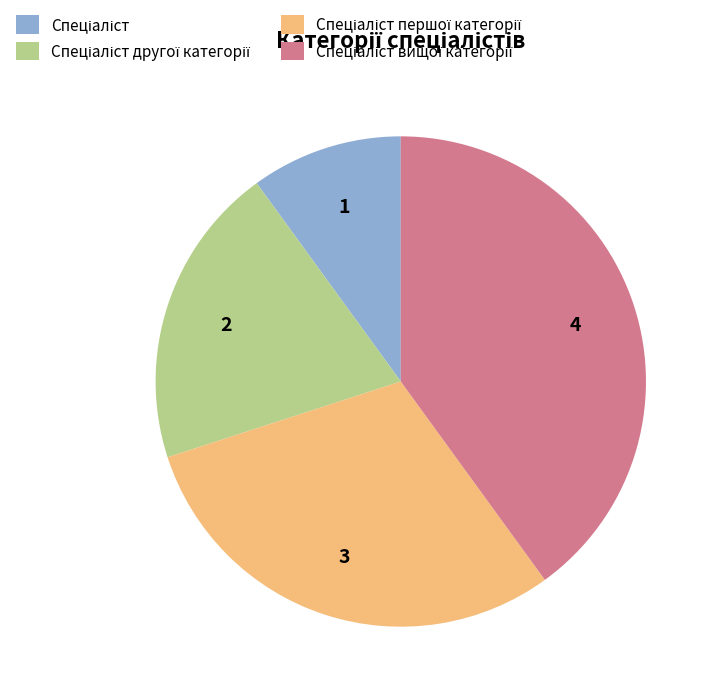

Is there a majority slice in this chart?

No